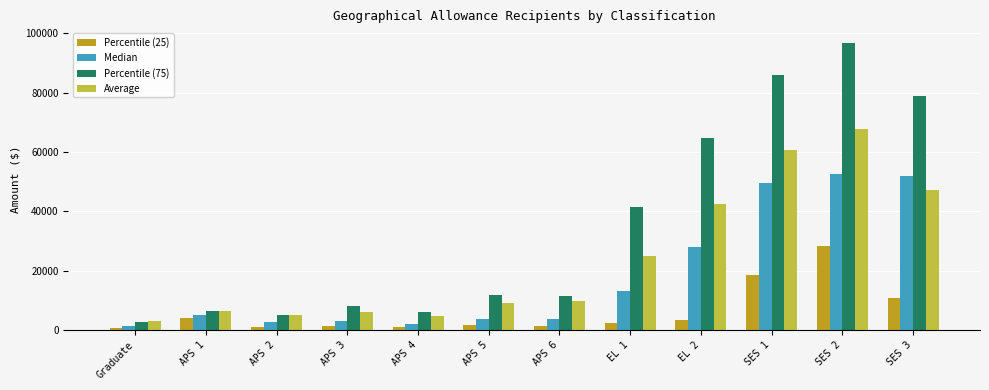

List the series in order of their overall mean, highest first.

Percentile (75), Average, Median, Percentile (25)